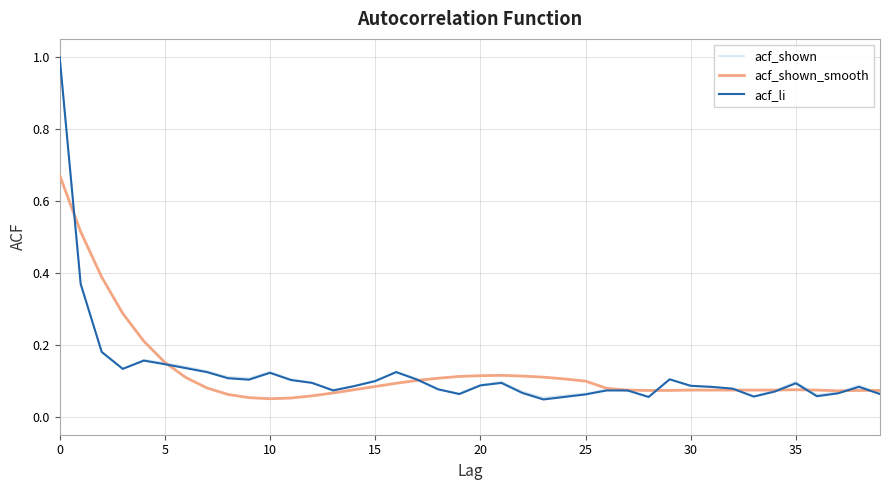

Which category has the lowest value across all series?

23